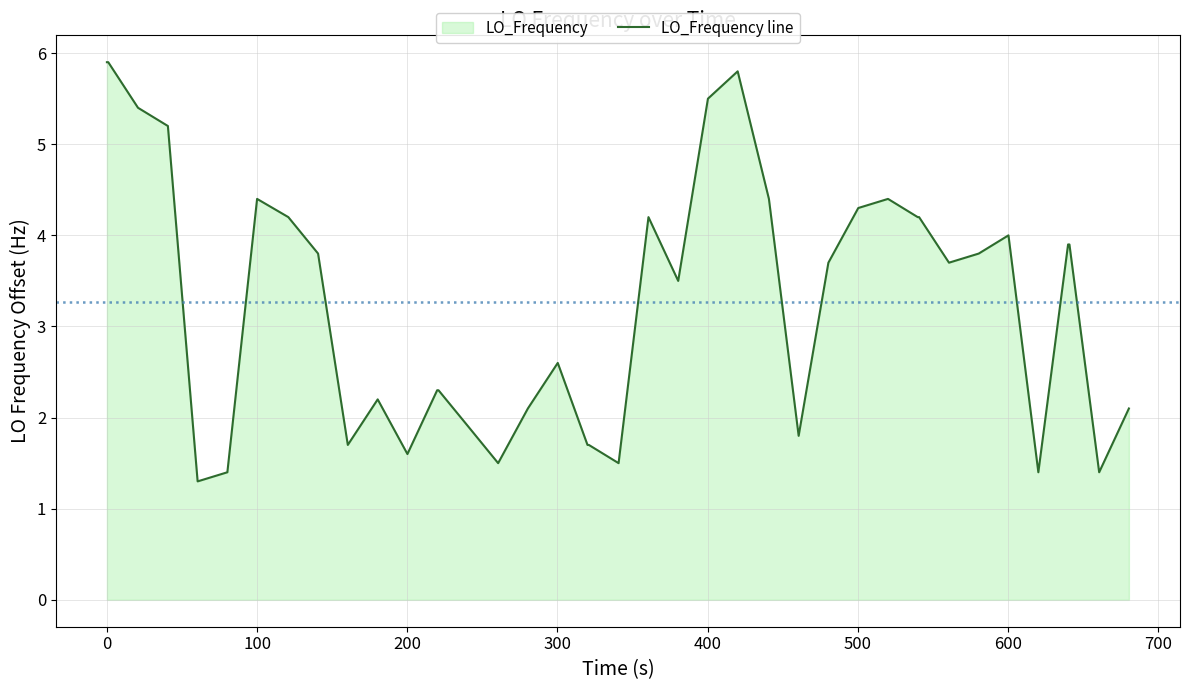

How many distinct data groups are displayed?

1